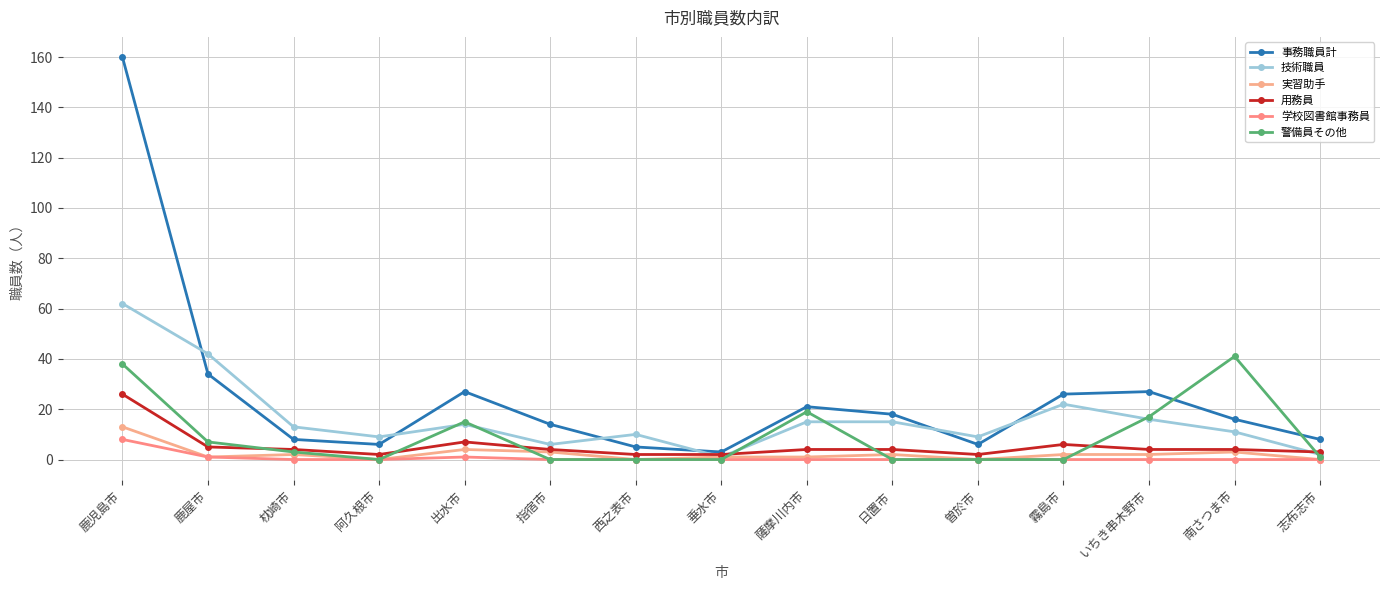

Reading right to left, what are all the values shown in this chart?

事務職員計: 8	16	27	26	6	18	21	3	5	14	27	6	8	34	160
技術職員: 2	11	16	22	9	15	15	1	10	6	14	9	13	42	62
実習助手: 0	3	2	2	0	2	1	1	0	3	4	0	2	1	13
用務員: 3	4	4	6	2	4	4	2	2	4	7	2	4	5	26
学校図書館事務員: 0	0	0	0	0	0	0	0	0	0	1	0	0	1	8
警備員その他: 1	41	17	0	0	0	19	0	0	0	15	0	3	7	38